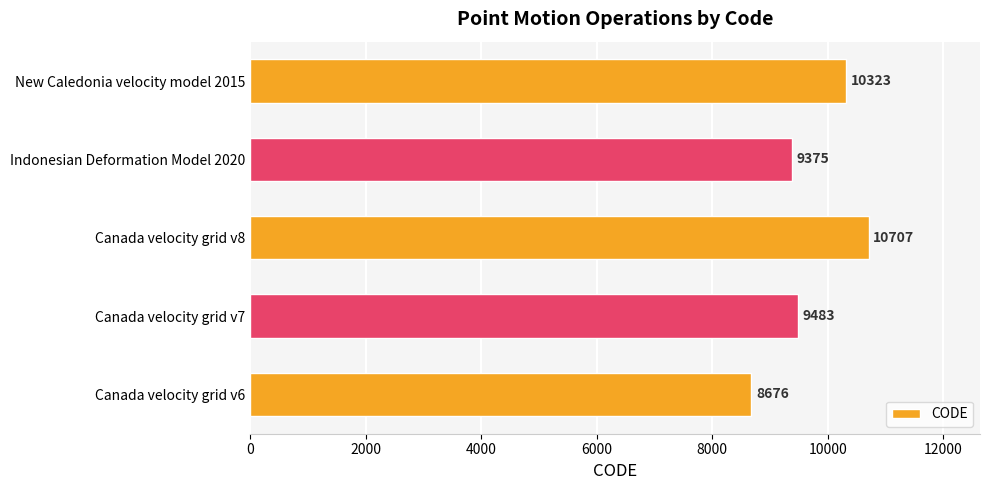

Is it true that the value at Canada velocity grid v8 is 10707?

True